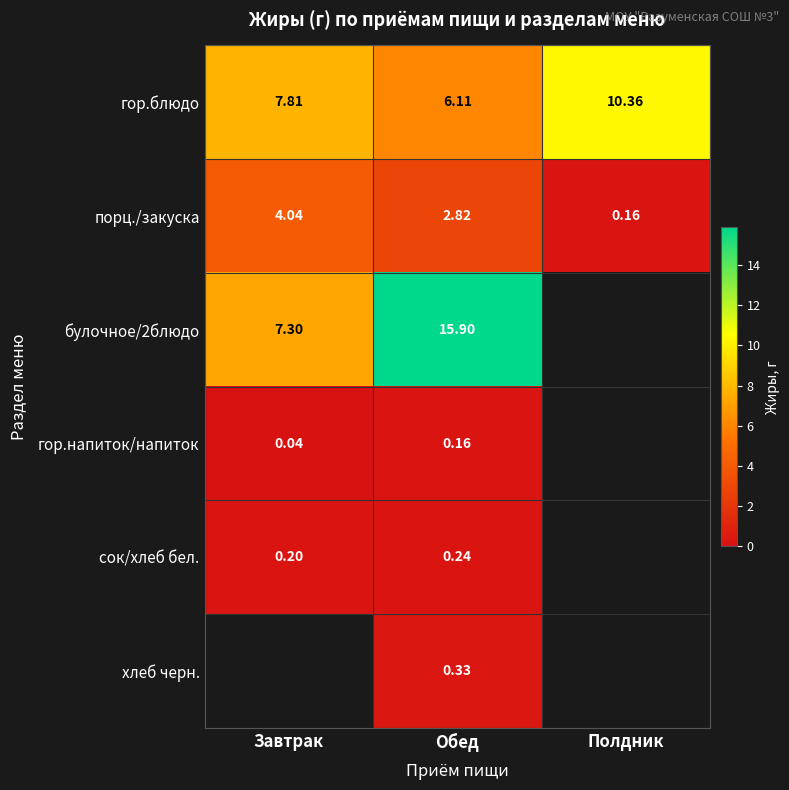

Is the value of гор.блюдо at Завтрак greater than the value of булочное/2блюдо at Завтрак?

Yes